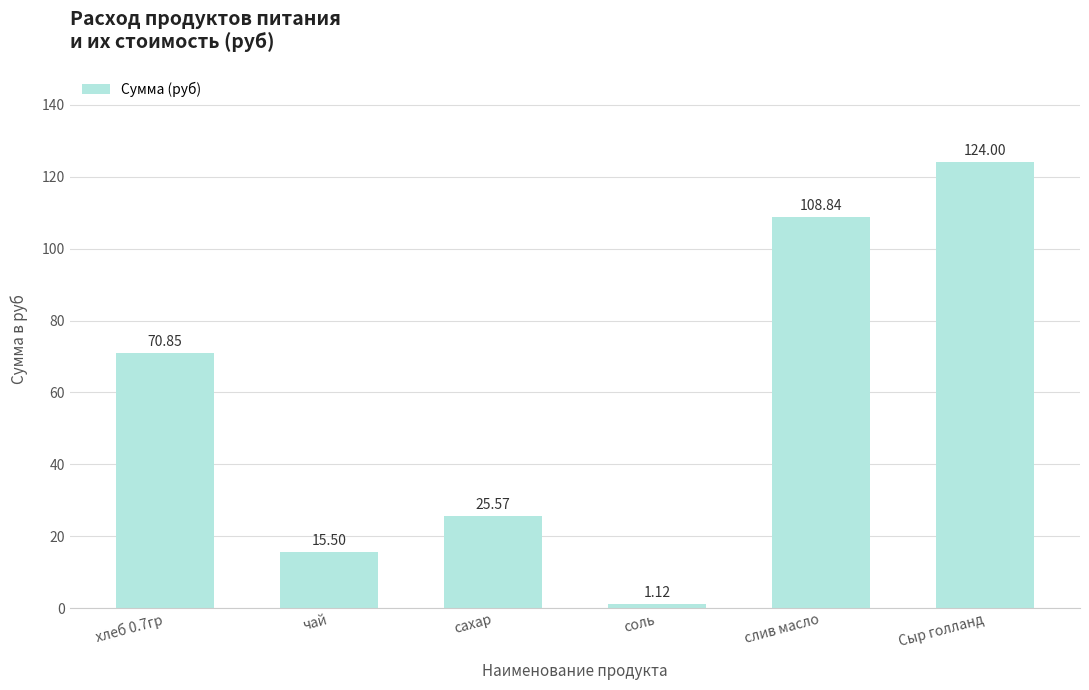

What is the sum of the values at Сыр голланд and хлеб 0.7гр?

194.9